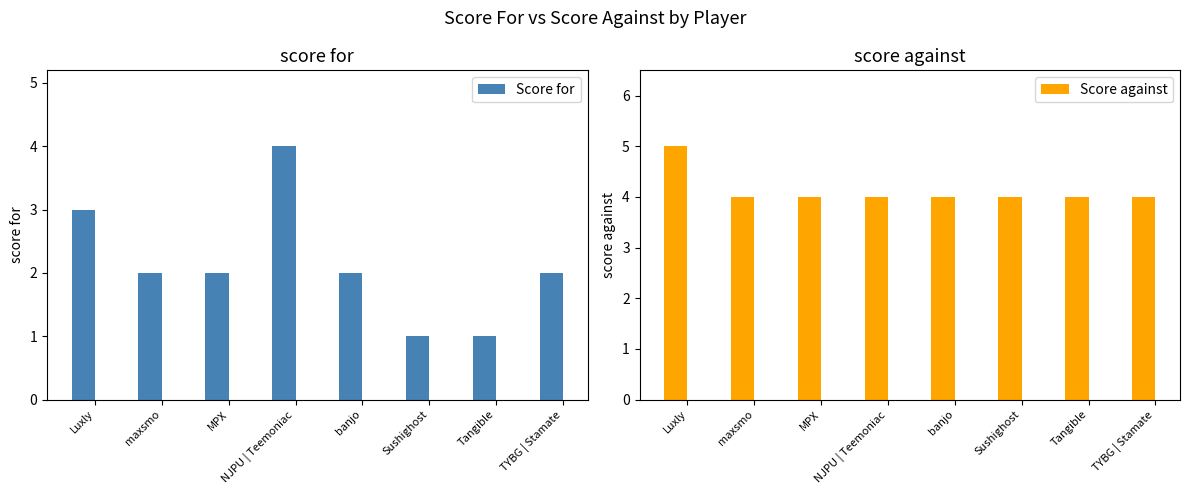

The value of Score for at banjo is 3. True or false?

False